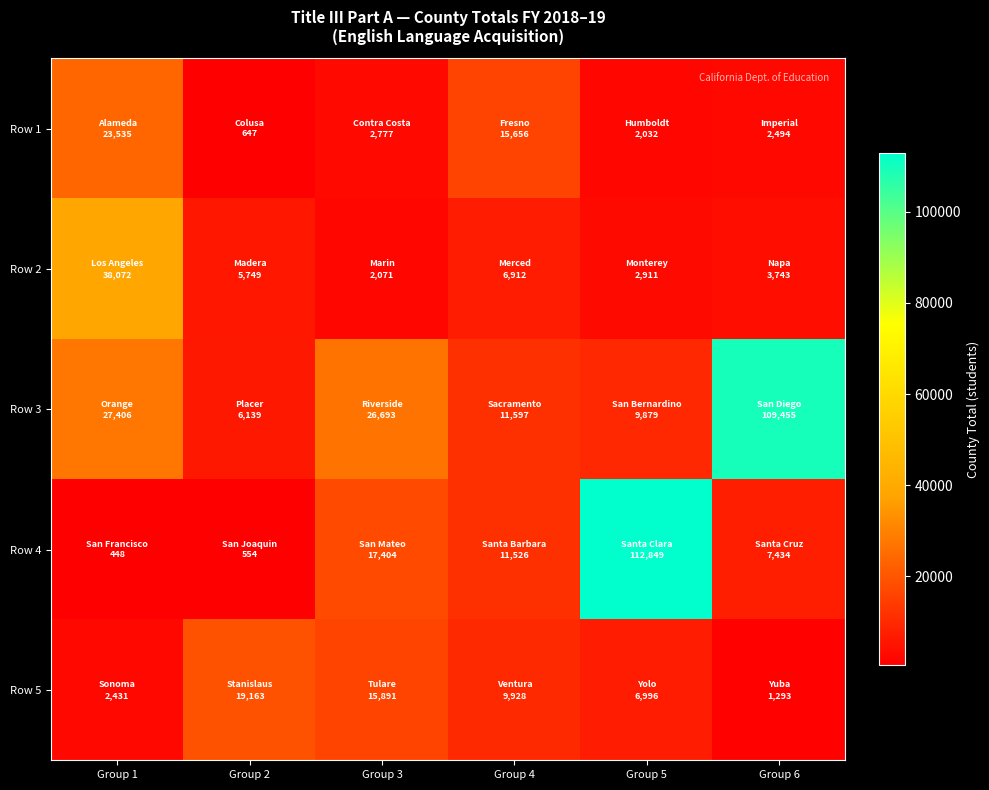

At which category is the sum across all series the highest?

Group 5